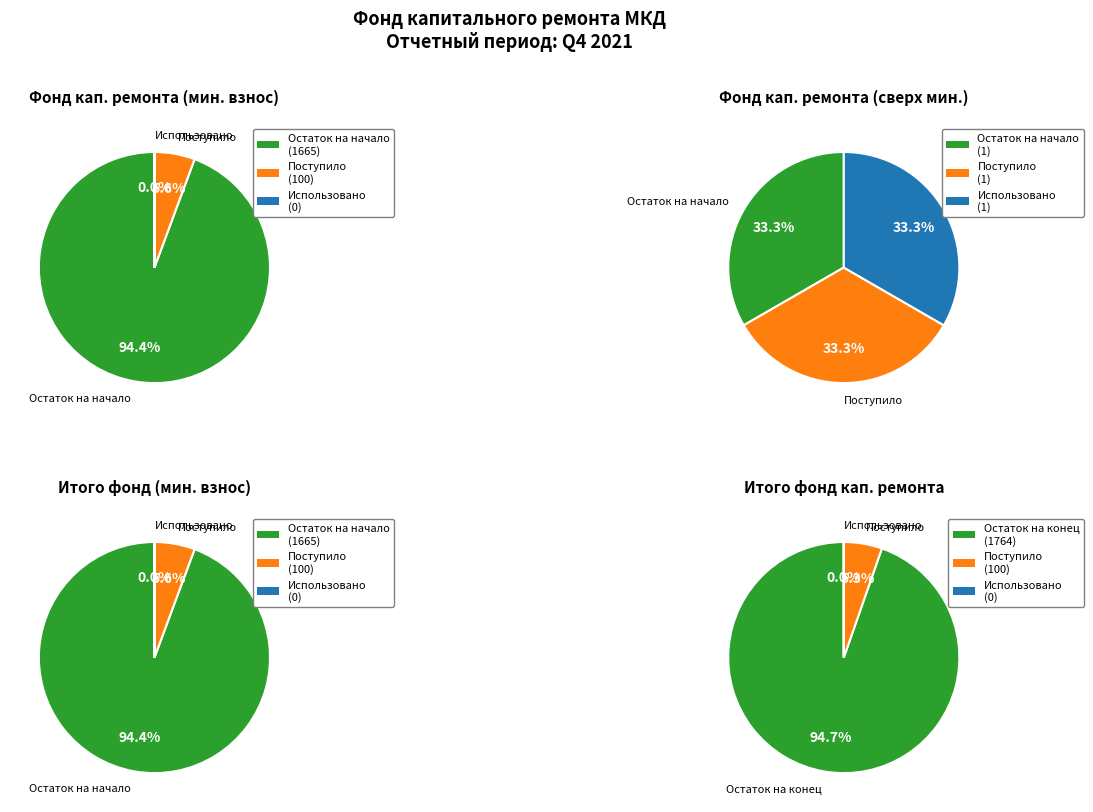

Which slice represents more than half of the pie?

Остаток на начало периода